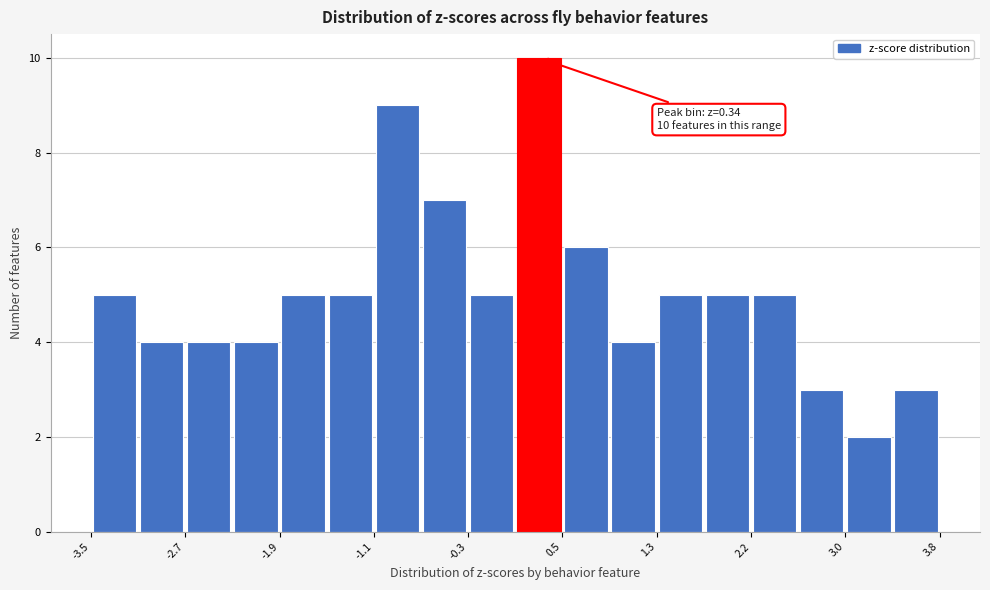

Over which range of the x-axis is the bar tallest?

0.1 to 0.5